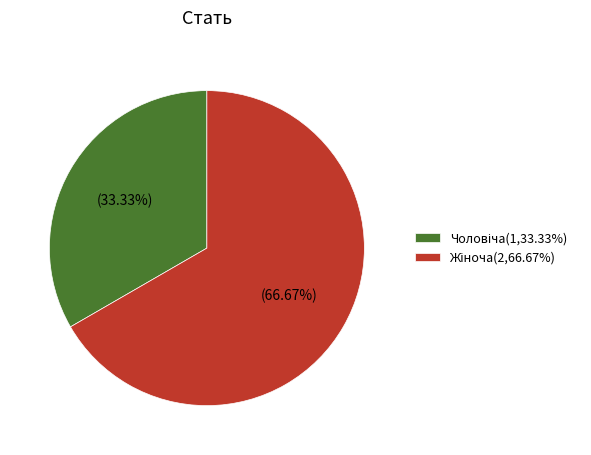

Is there a majority slice in this chart?

Yes